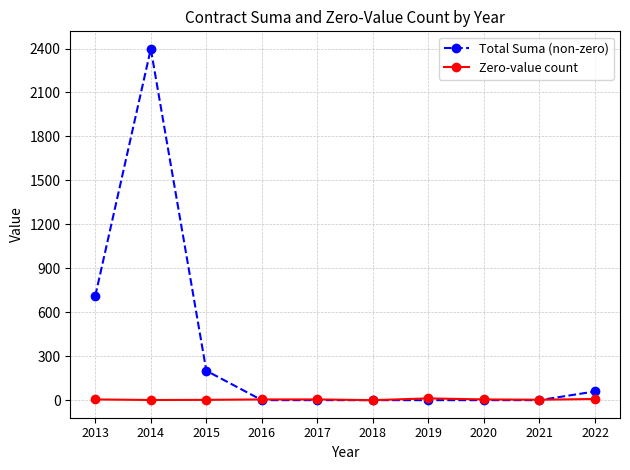

Rank the series by their average value, from highest to lowest.

Total Suma (non-zero), Zero-value count